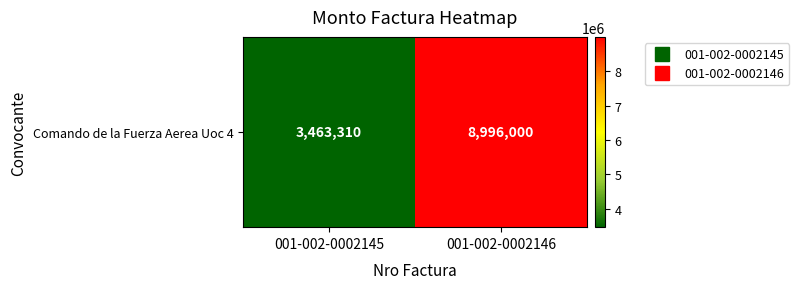

What is the maximum value shown in the chart?

8996000